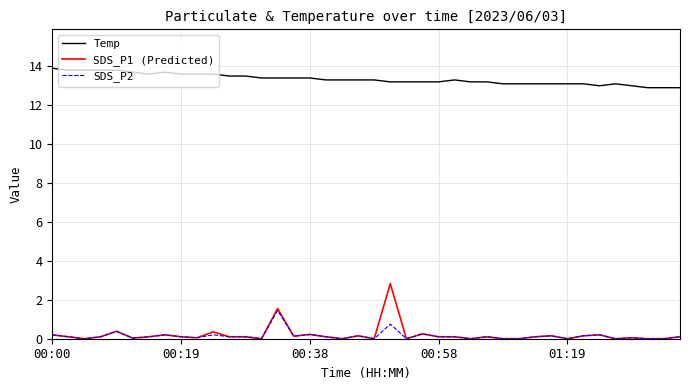

Which series has the widest spread of values?

SDS_P1 (Predicted)